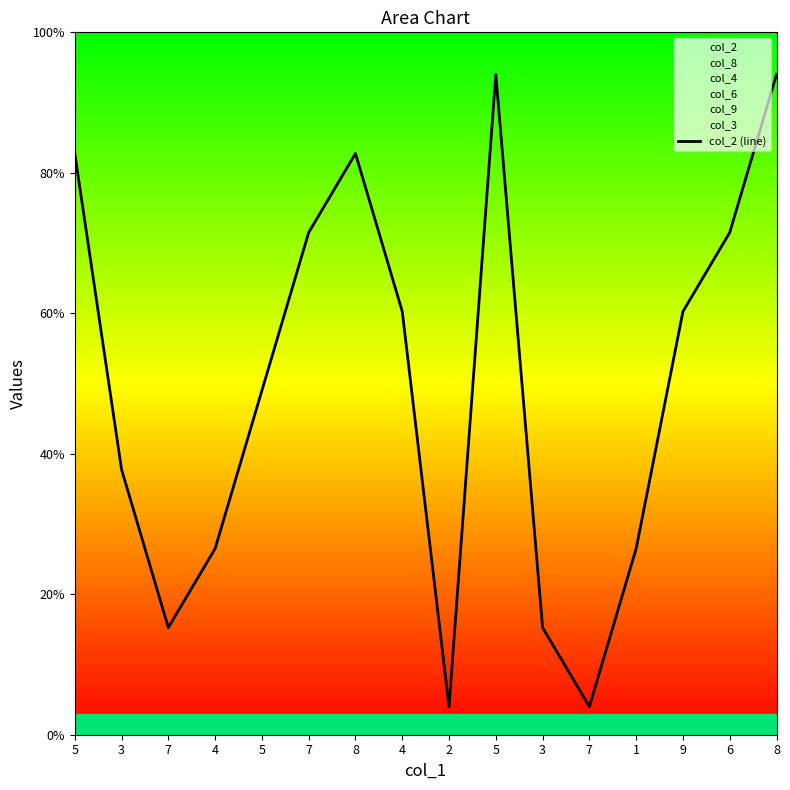

True or false: the data shows 47.0 at 5.

True